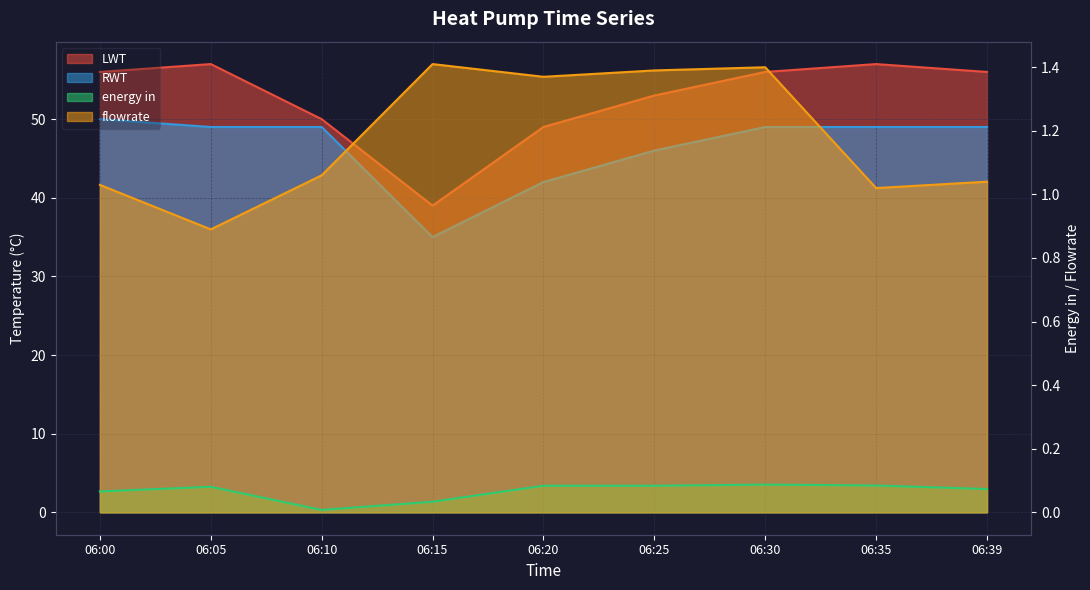

Rank the series by their maximum value, from lowest to highest.

energy in, flowrate, RWT, LWT